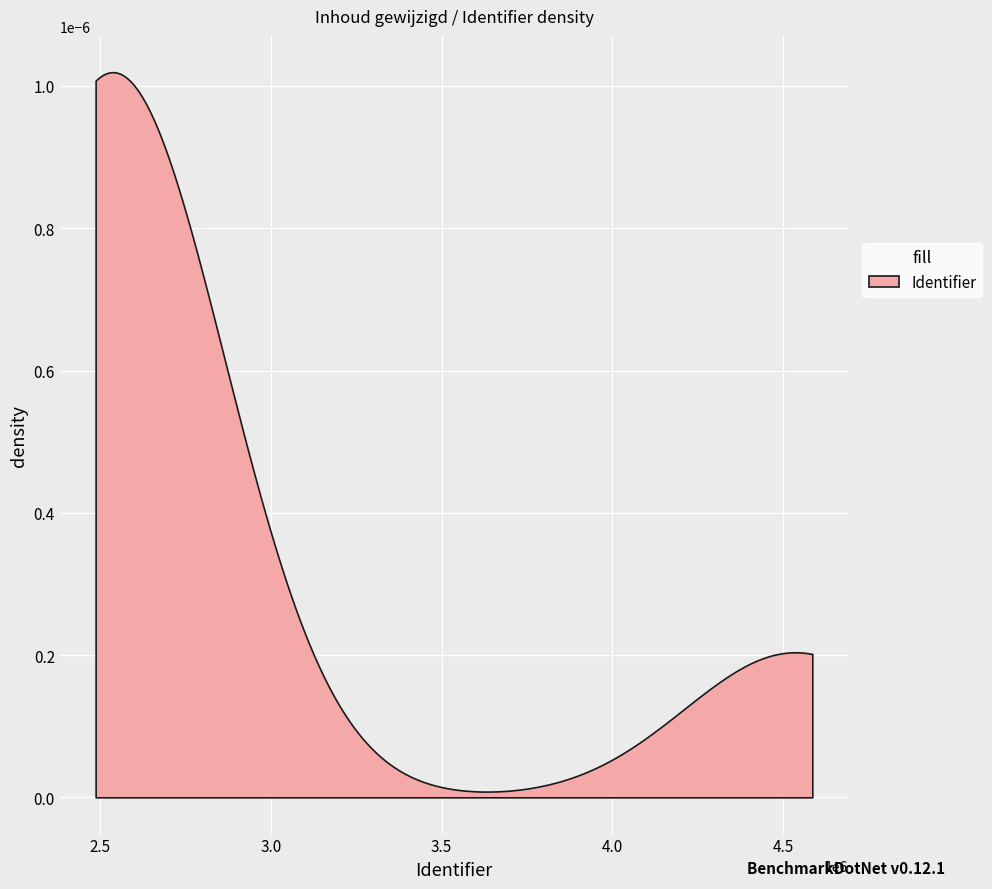

How many lines are shown in the chart?

1